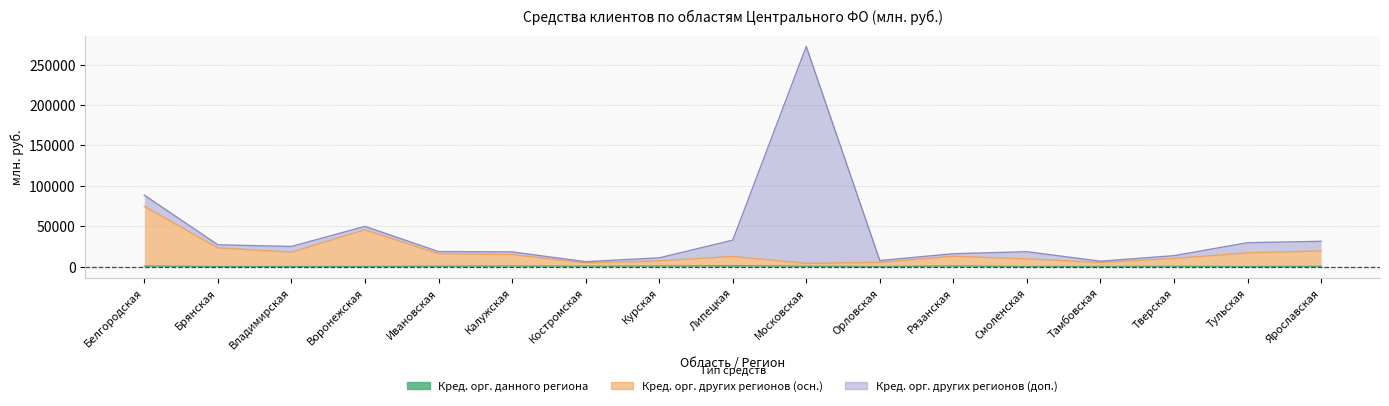

How many data points in Кред. орг. других регионов (осн.) are less than 12761?

8